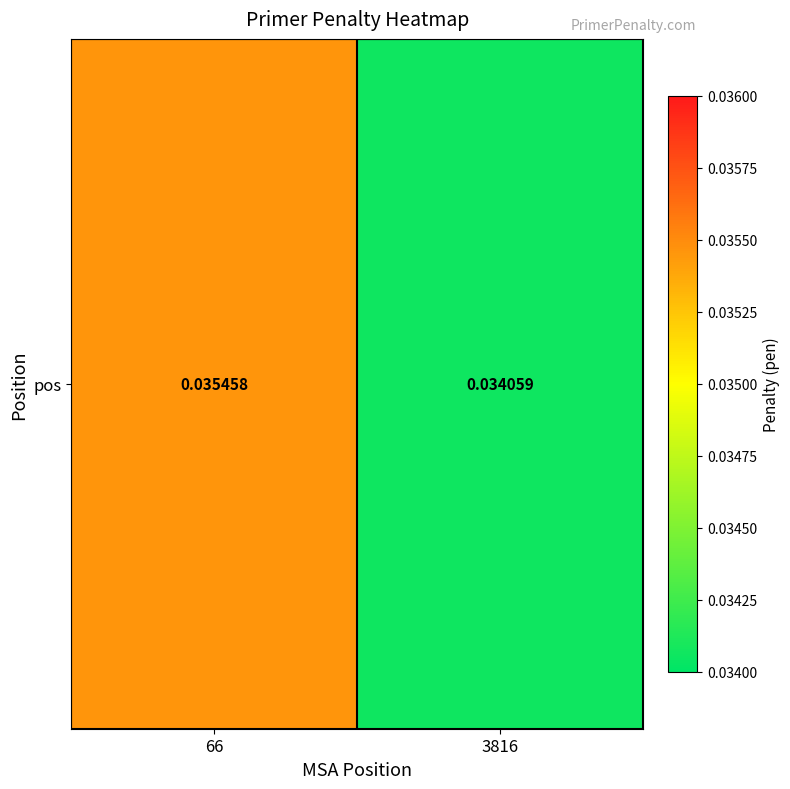

What is the sum of all values?

0.1